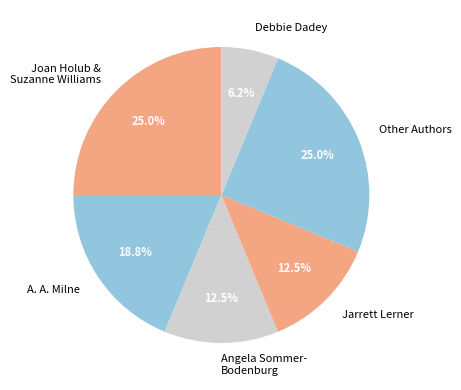

Between Other Authors and Debbie Dadey, which is larger?

Other Authors